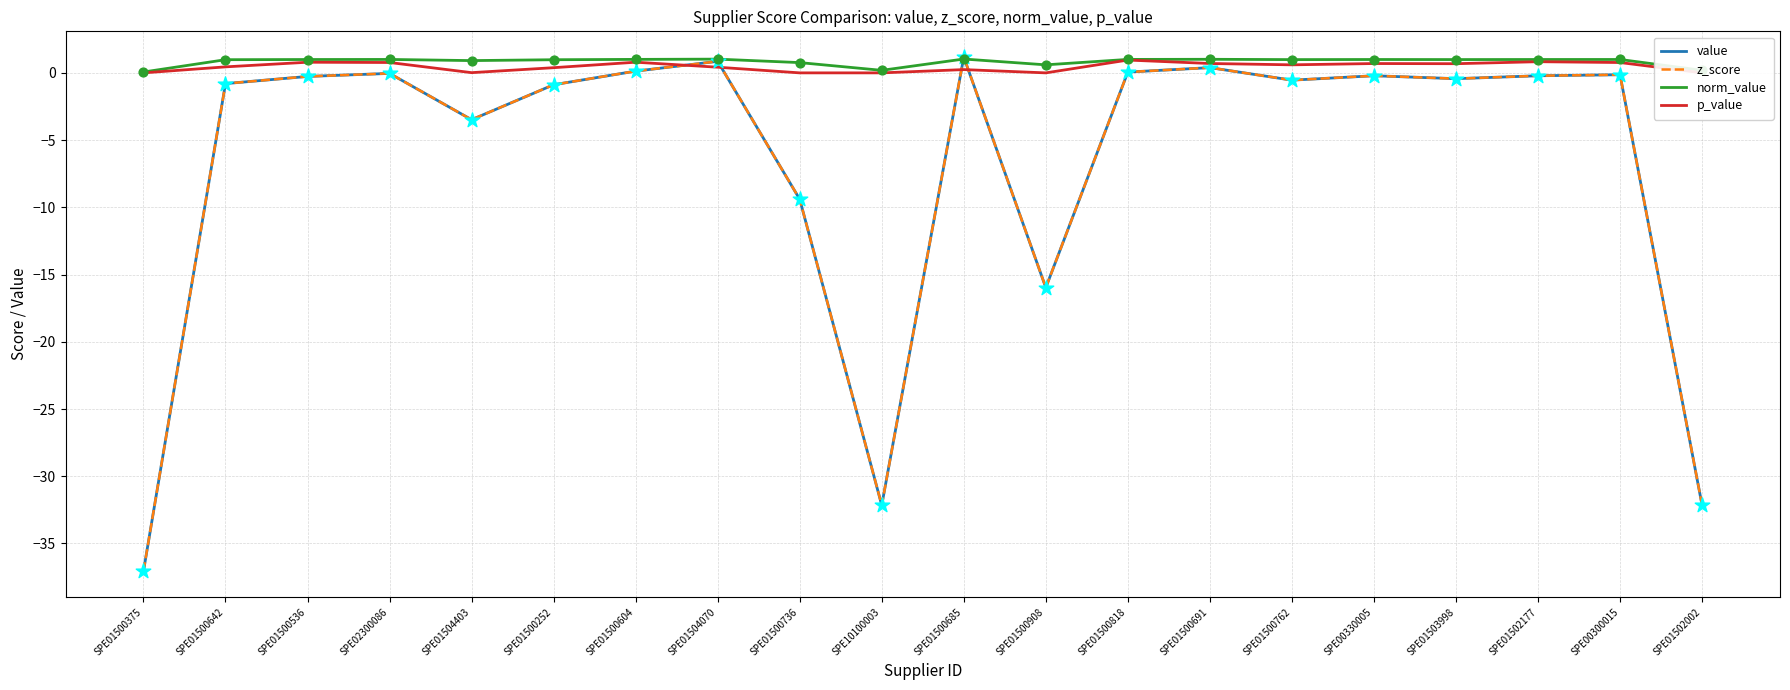

Which series reaches the minimum Y coordinate?

value